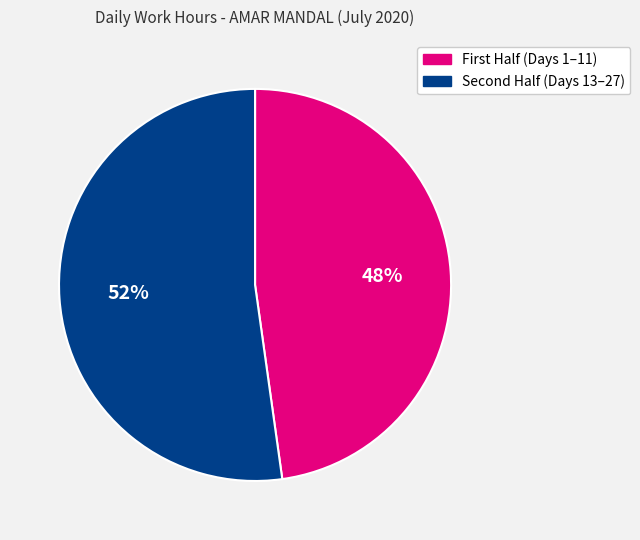

To the nearest percent, what is the average slice percentage?

50%